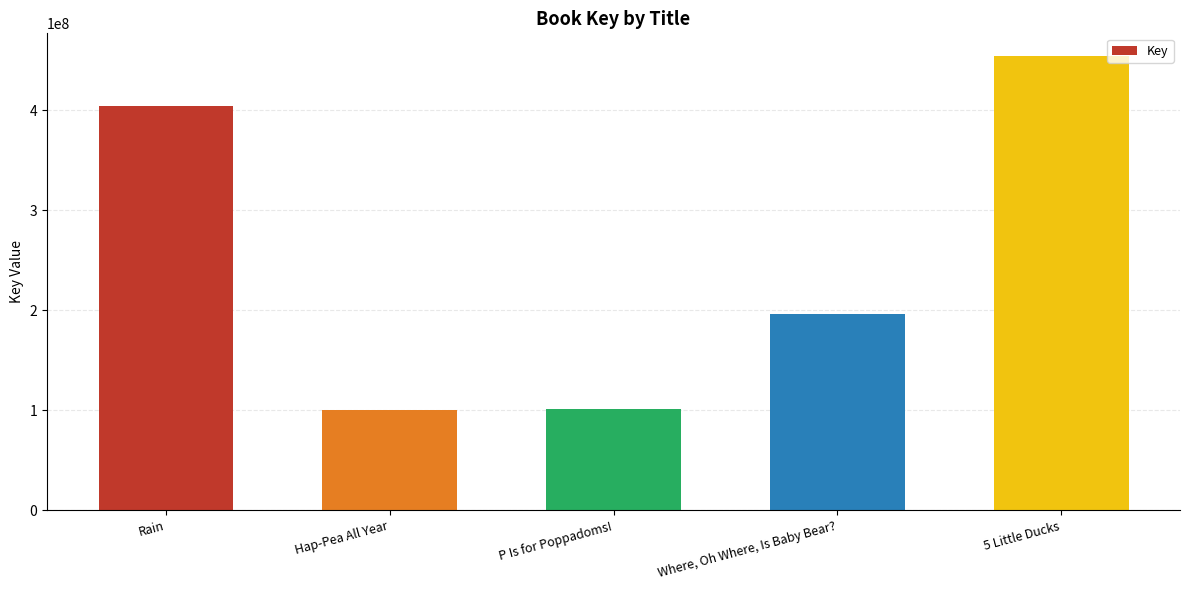

At which label does the data first exceed 196319874?

Rain